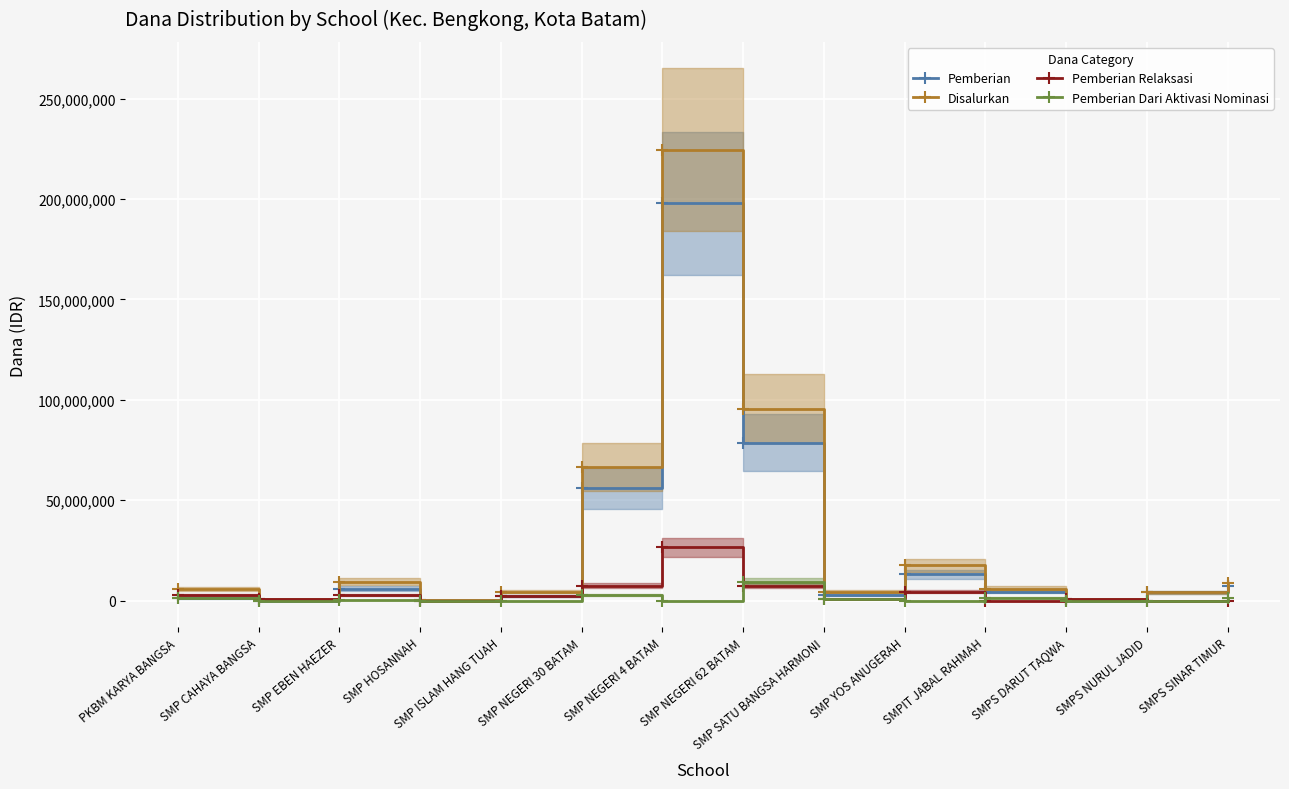

What is the sum of all Pemberian values?

374250000